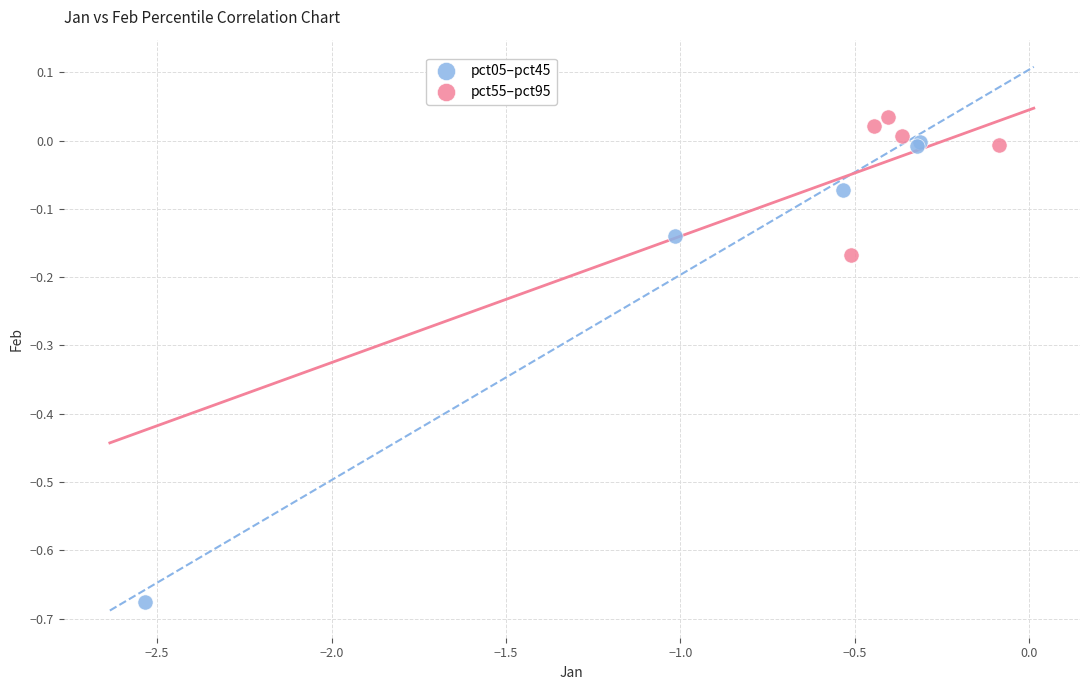

Which series reaches the maximum Y coordinate?

pct55–pct95